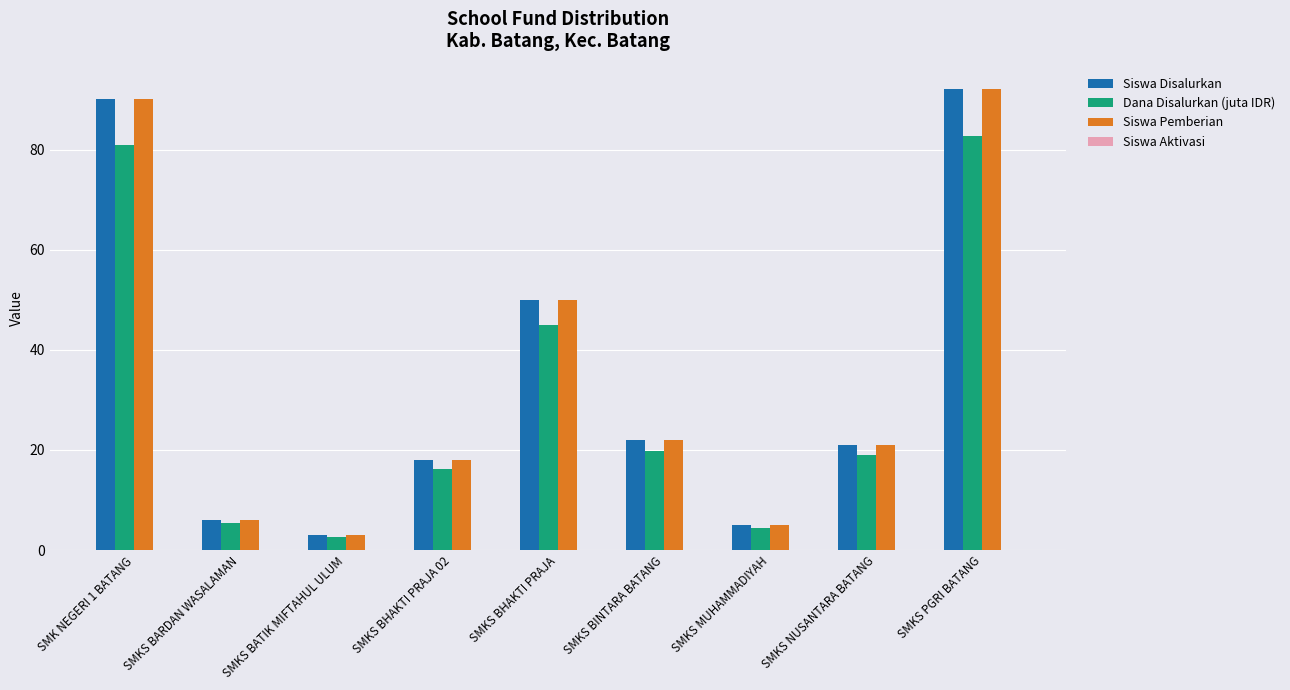

What is the difference between the second highest and minimum values in the Siswa Disalurkan series?

87.0